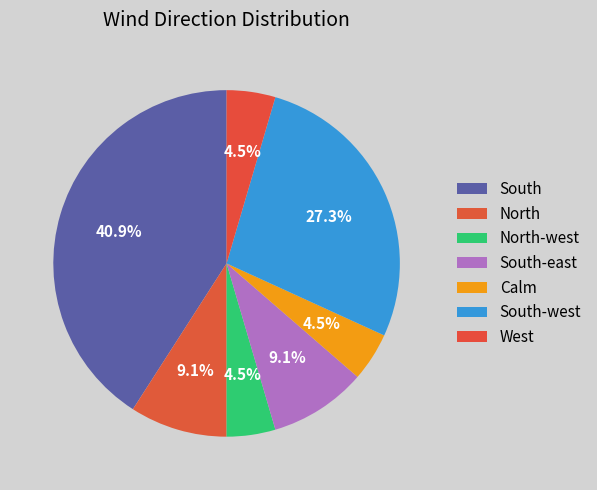

Between South-east and West, which is larger?

South-east